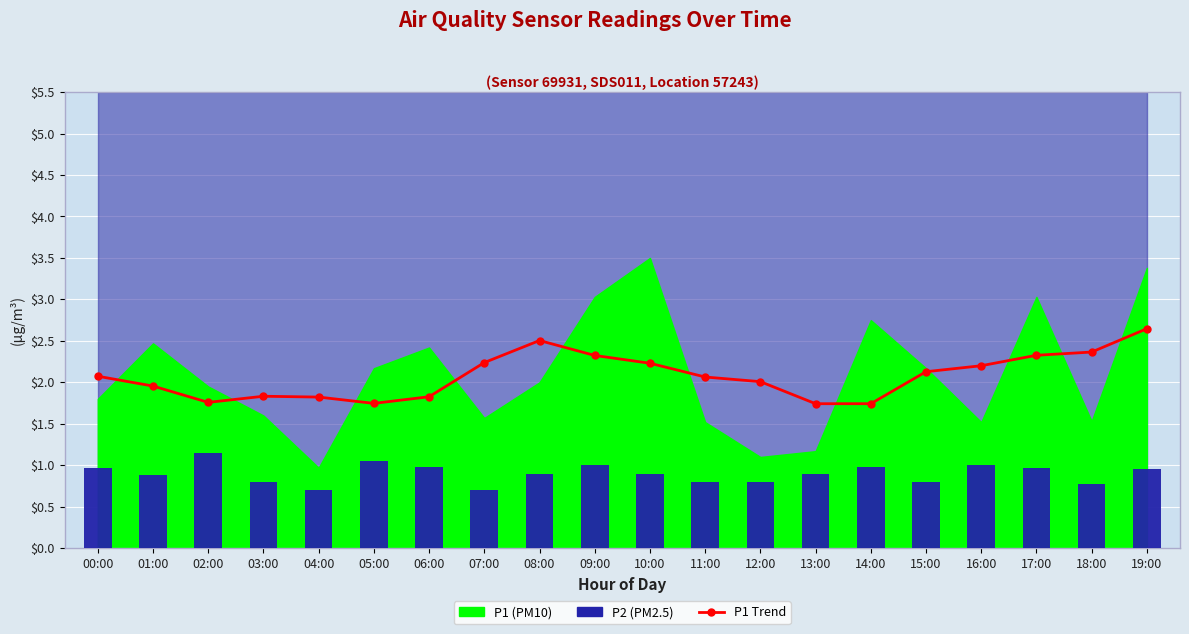

How many groups of bars are there?

20